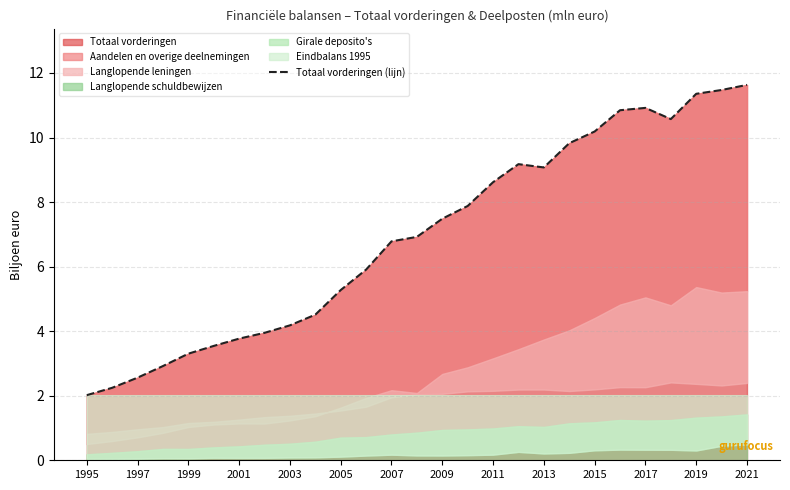

What is the highest value of the Totaal vorderingen series?

11.6